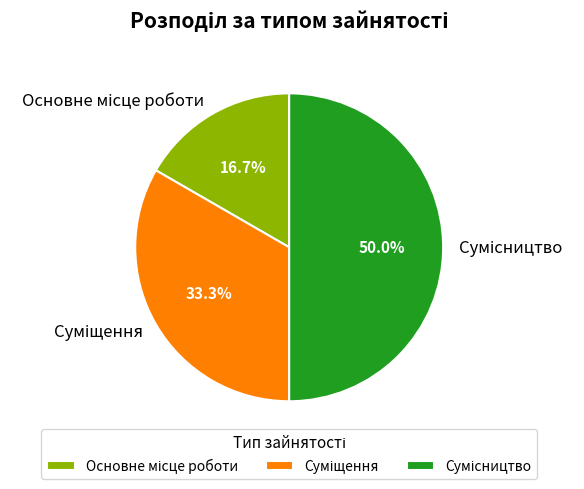

How many segments does this pie chart have?

3